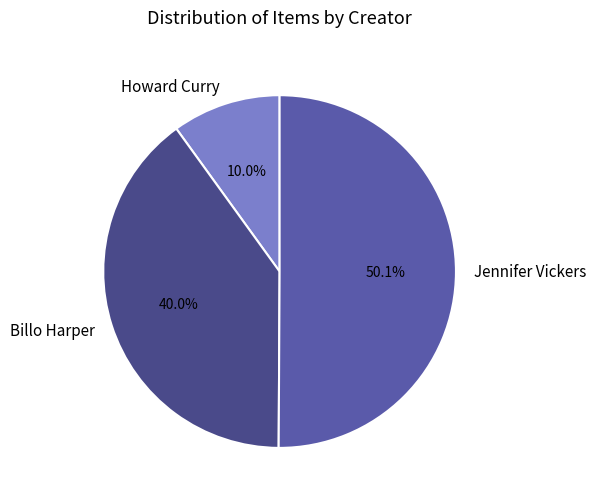

What is the largest slice in the pie chart?

Jennifer Vickers